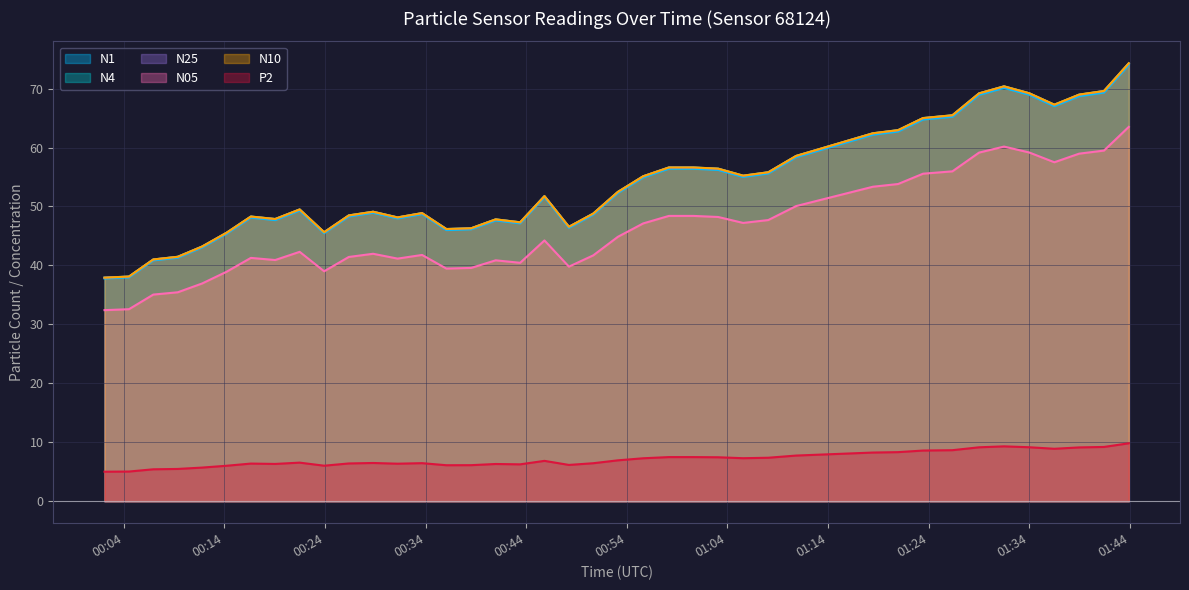

True or false: P2 and N1 cross at least once.

False